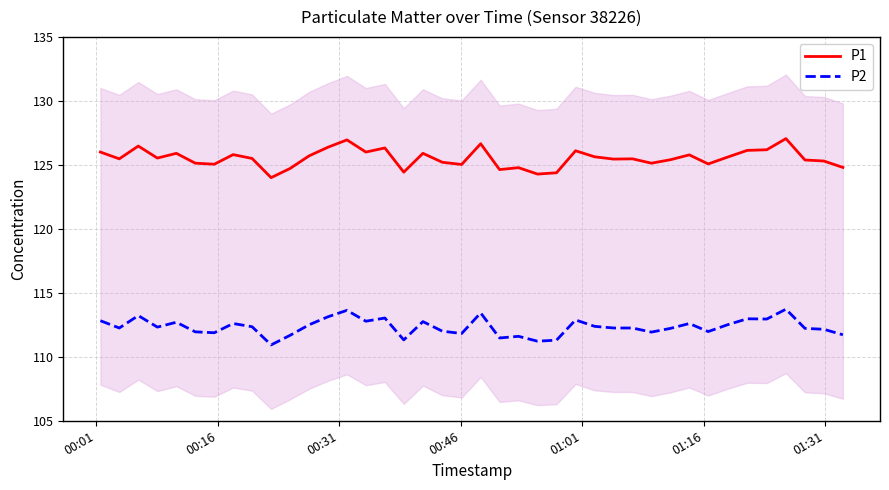

What is the difference between the second highest and minimum values in the P2 series?

2.7